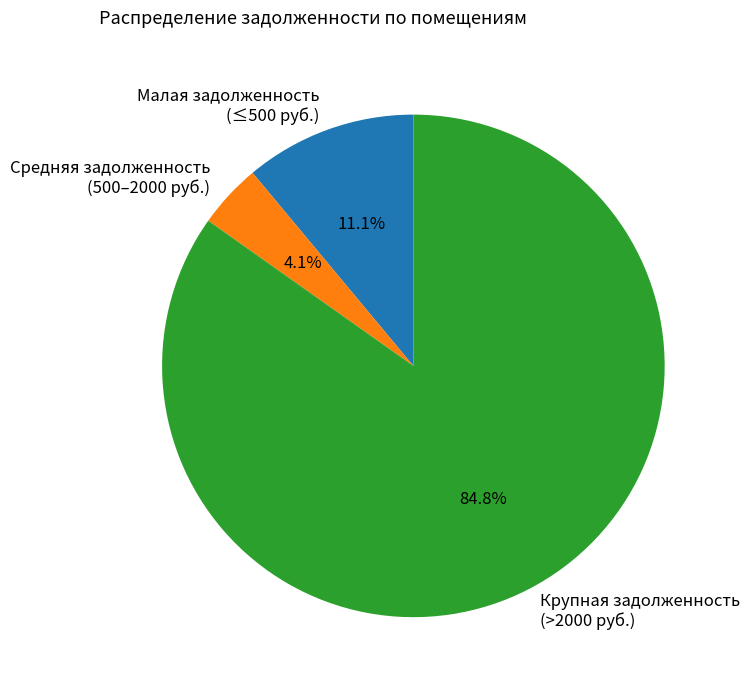

Rank the categories by value from highest to lowest.

Крупная задолженность (>2000 руб.), Малая задолженность (≤500 руб.), Средняя задолженность (500–2000 руб.)